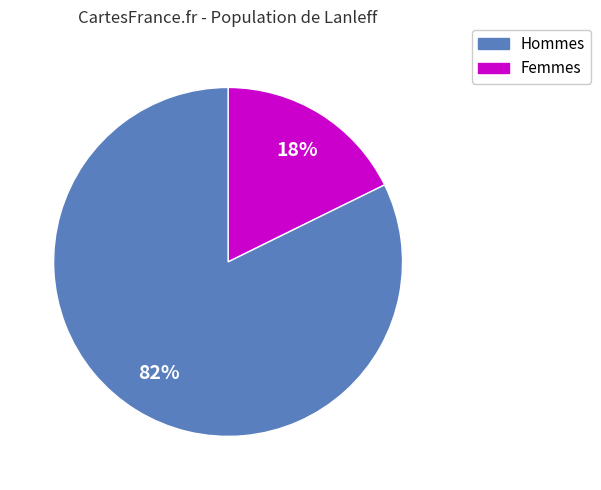

How many slices are in this pie chart?

2